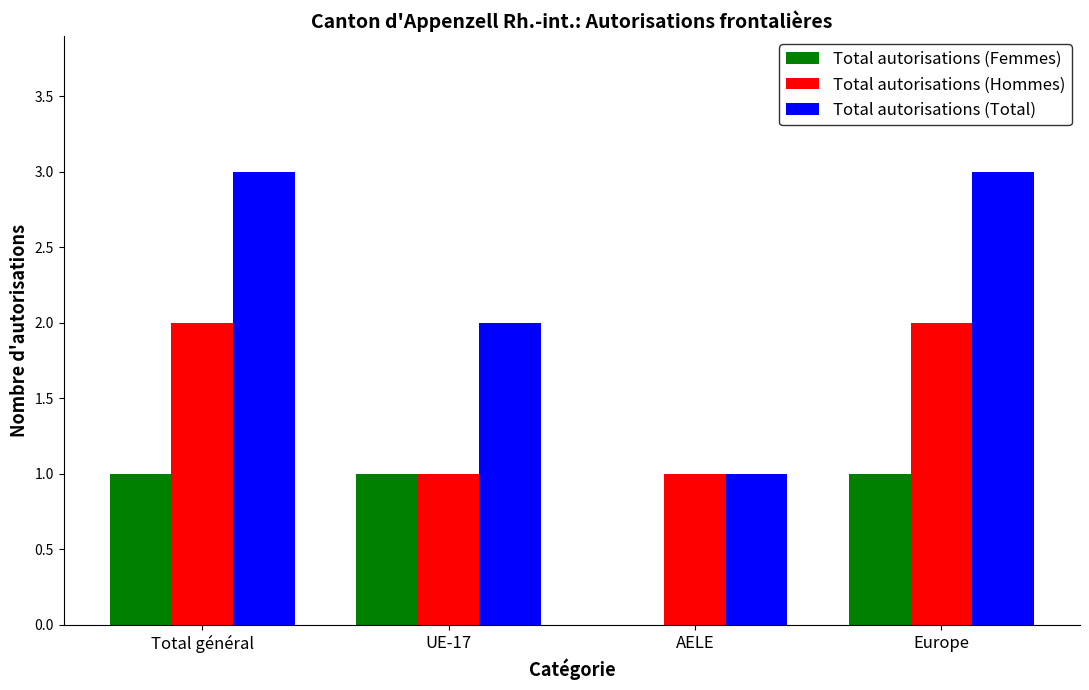

What is the total value across all series at Europe?

6